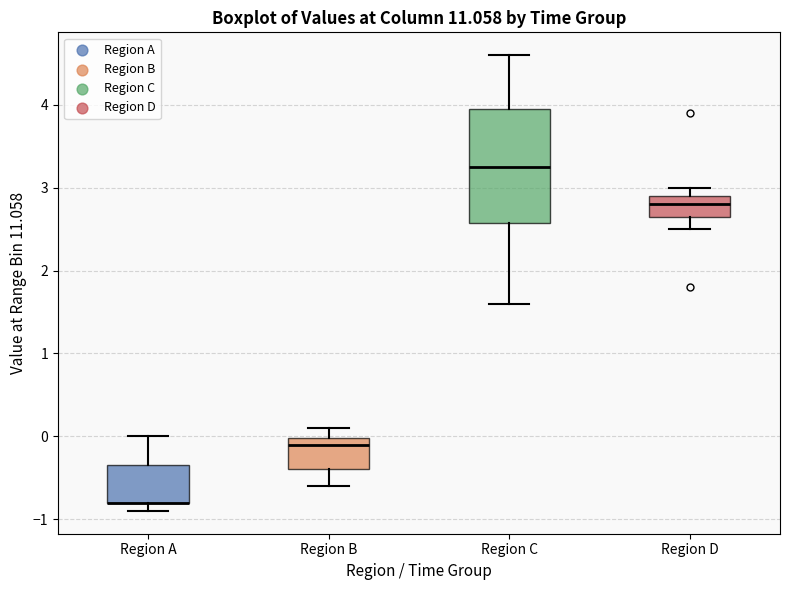

Where does the upper whisker of the box for Region D end on the y-axis? The values are not printed on the chart, so give them approximately, as read against the axis.

3.0